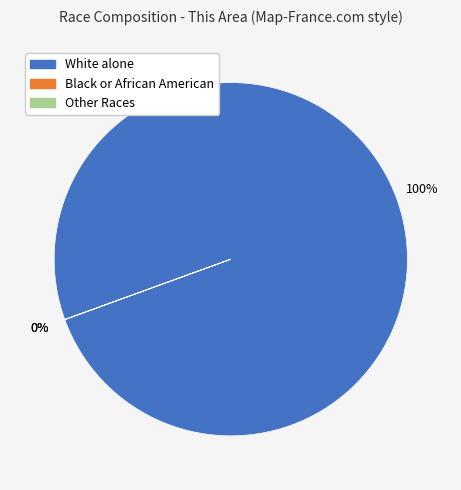

Which category accounts for the majority?

White alone